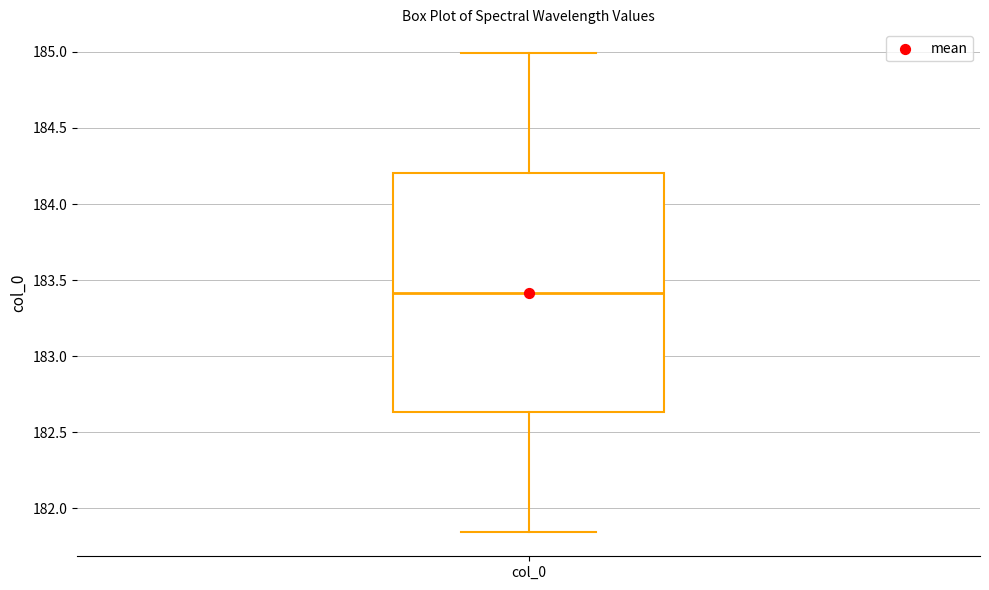

Transcribe this box plot: give where the median line is, the range the box spans, and where the two whiskers end, as read against the y-axis. The values are not printed on the chart, so give them approximately, as read against the axis.

median 183.40, box 182.65 to 184.20, whiskers 181.85 to 185.00